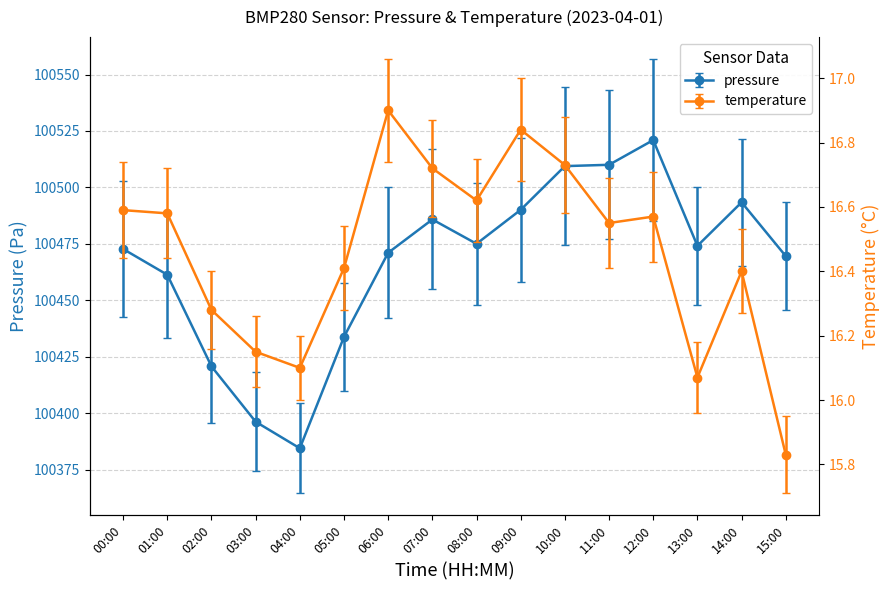

What is the difference between the maximum and second lowest values in the temperature series?

0.8